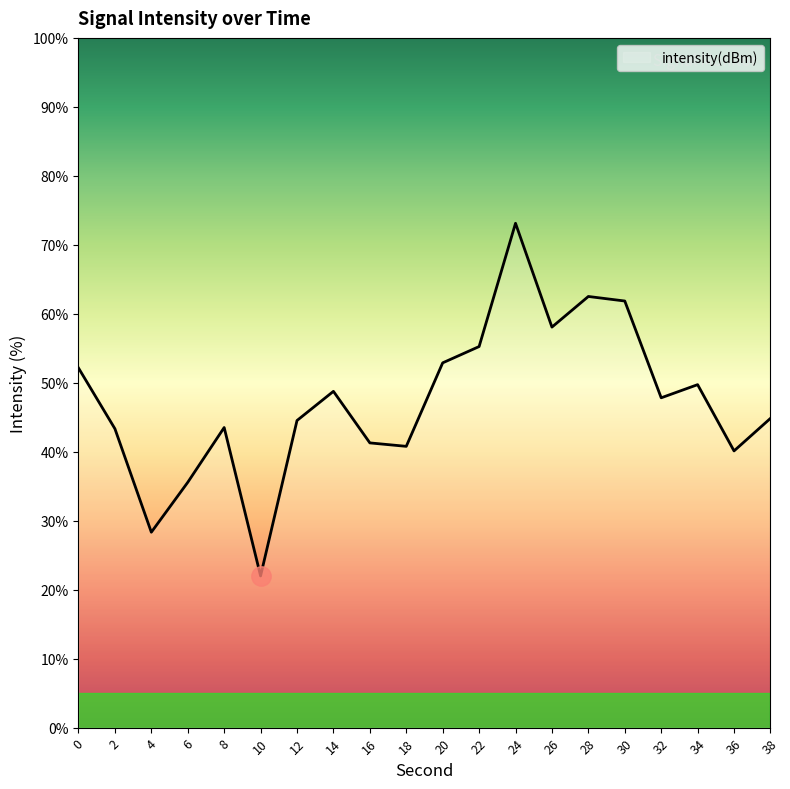

Does the chart display data point markers on the line(s)?

No